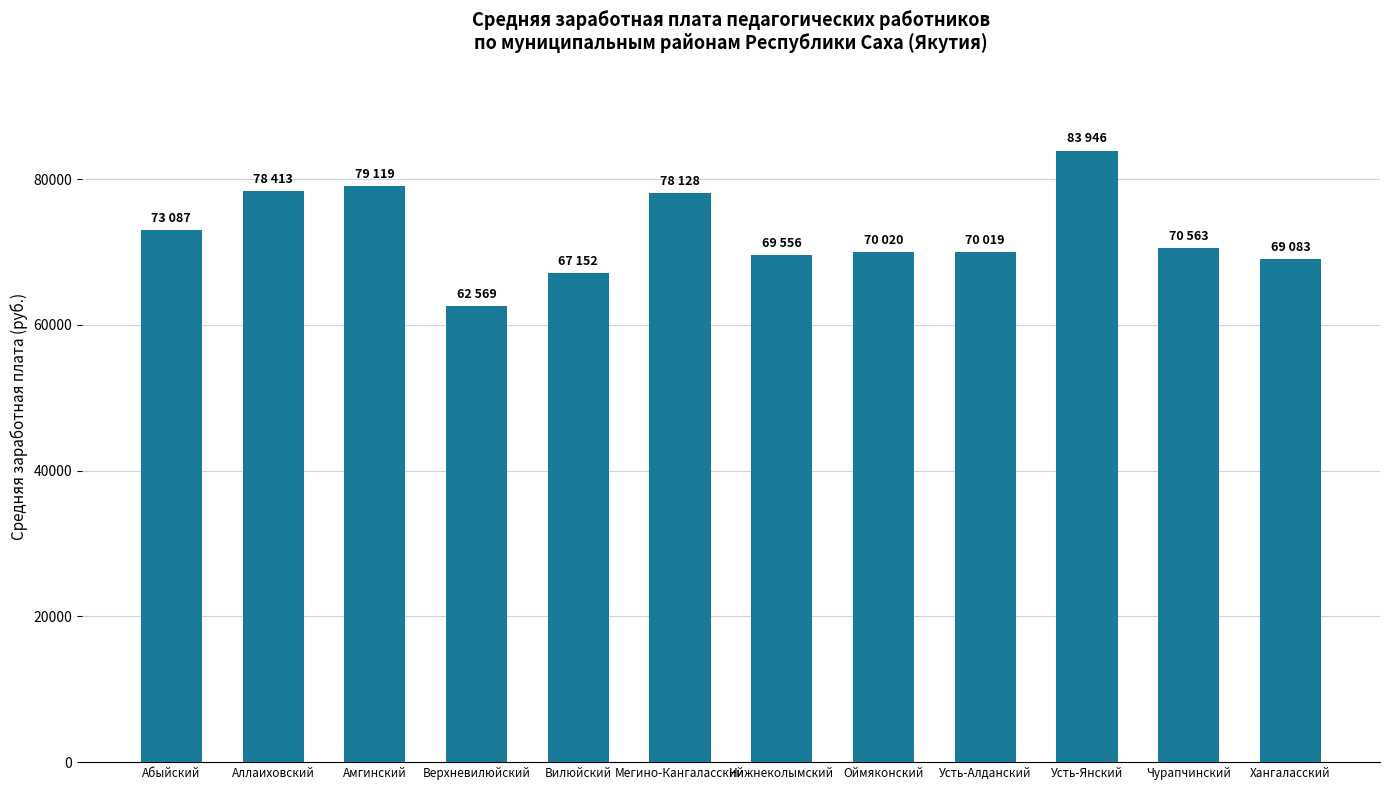

Approximately how many times larger is the value at Абыйский compared to Нижнеколымский?

1.1